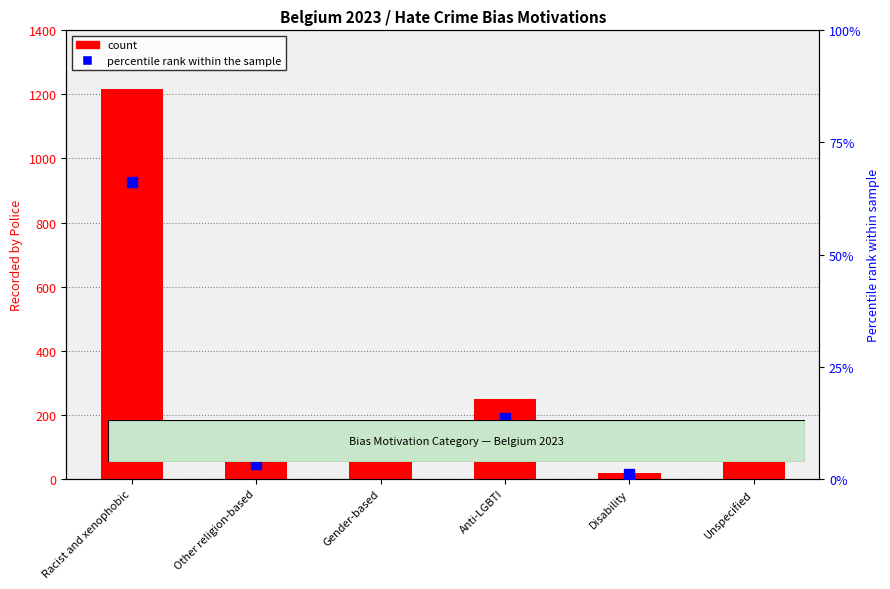

Reading left to right, what are all the values shown in this chart?

1216	63	170	250	18	122